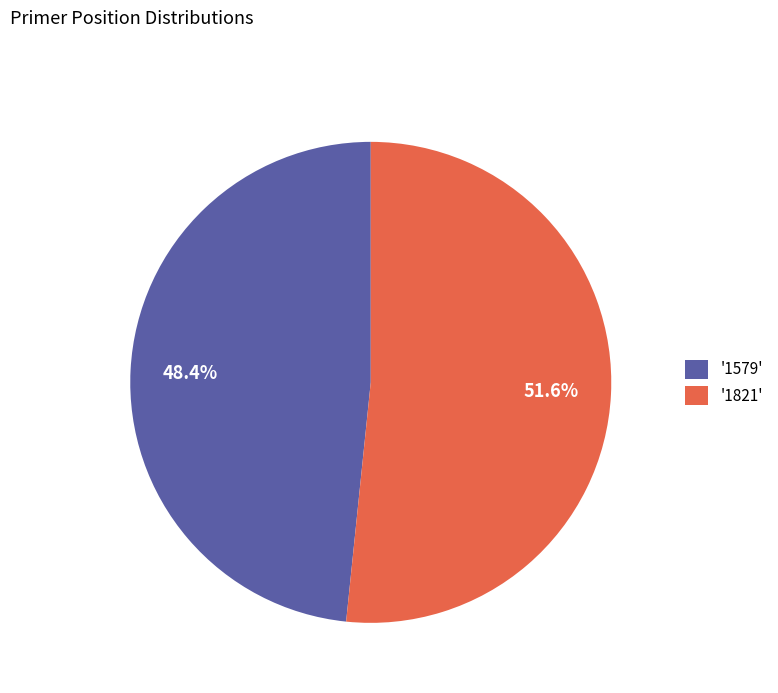

Does '1821' represent more than half of the total?

Yes